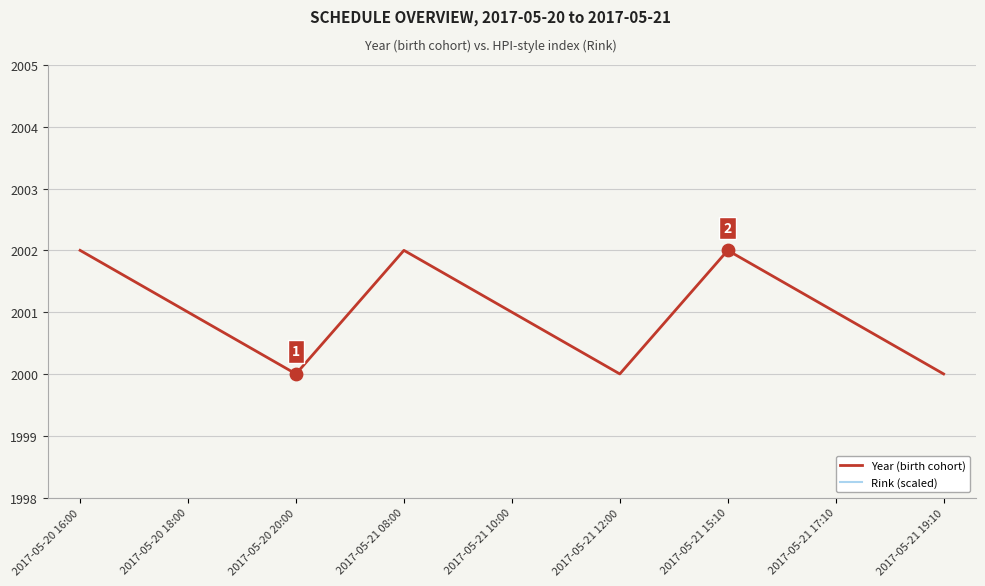

What is the total value across all series at 2017-05-20 16:00?

4501